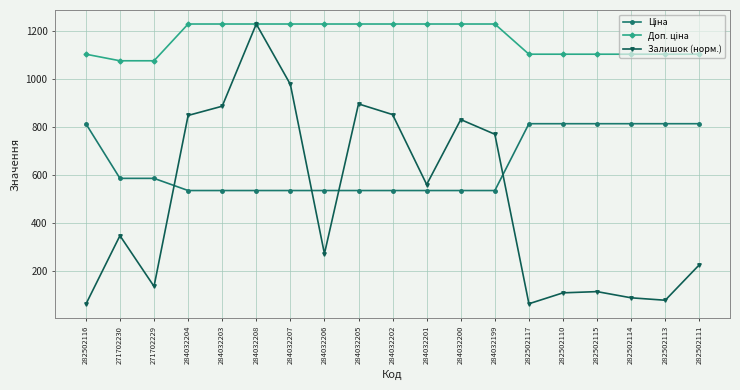

Where does the Залишок (норм.) series first go above 348?

271702230